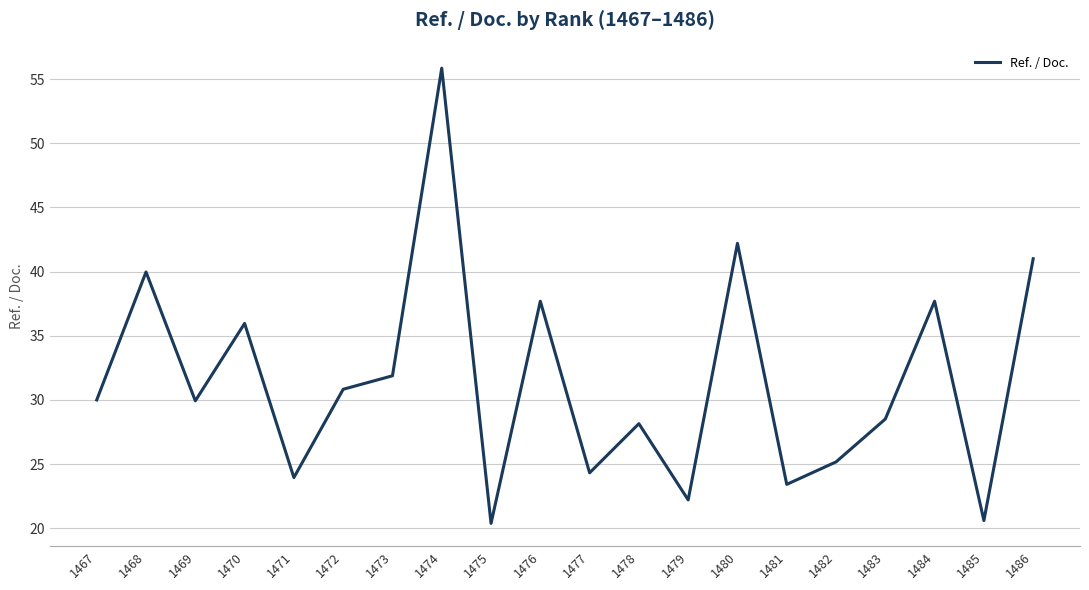

What is the change in value from 1472 to 1480?

+11.4